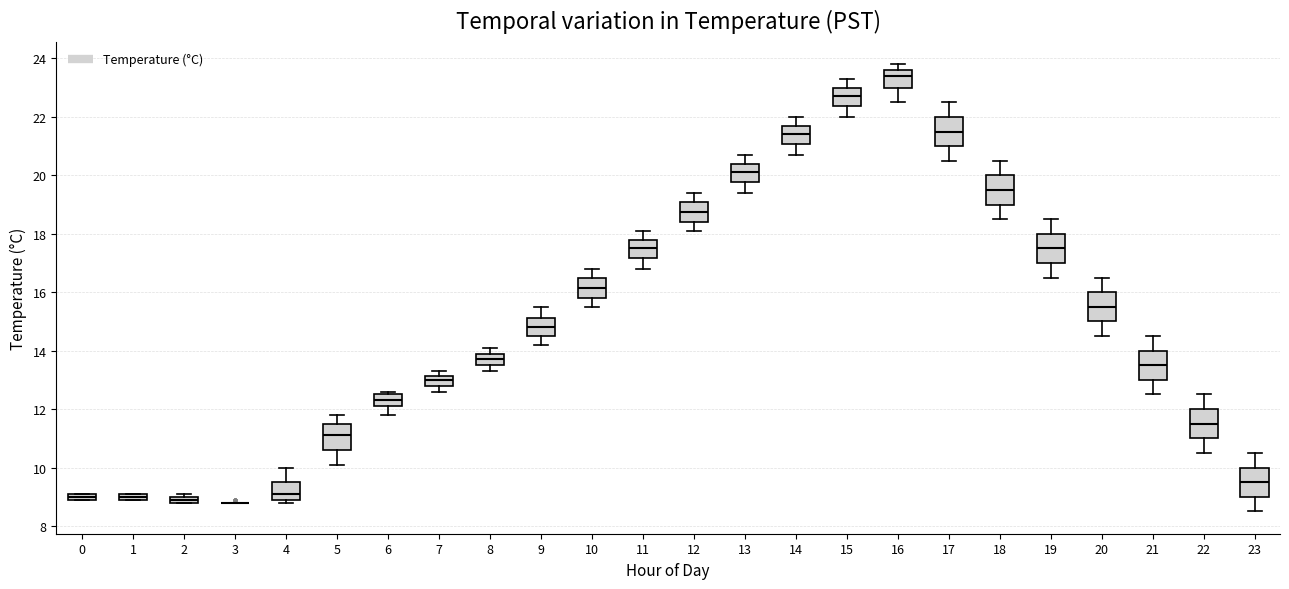

Where does the lower whisker of the box at x = 17 end on the y-axis? The values are not printed on the chart, so give them approximately, as read against the axis.

20.6